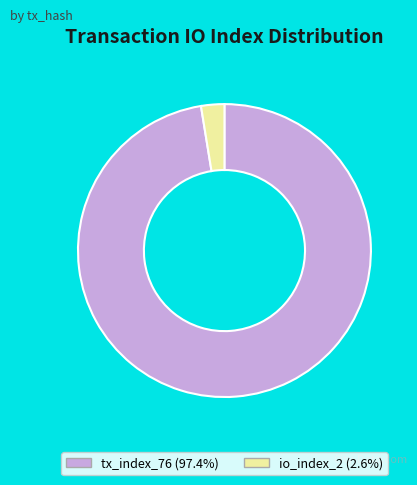

What is the ratio of the value at tx_index_76 to the value at io_index_2?

38.0